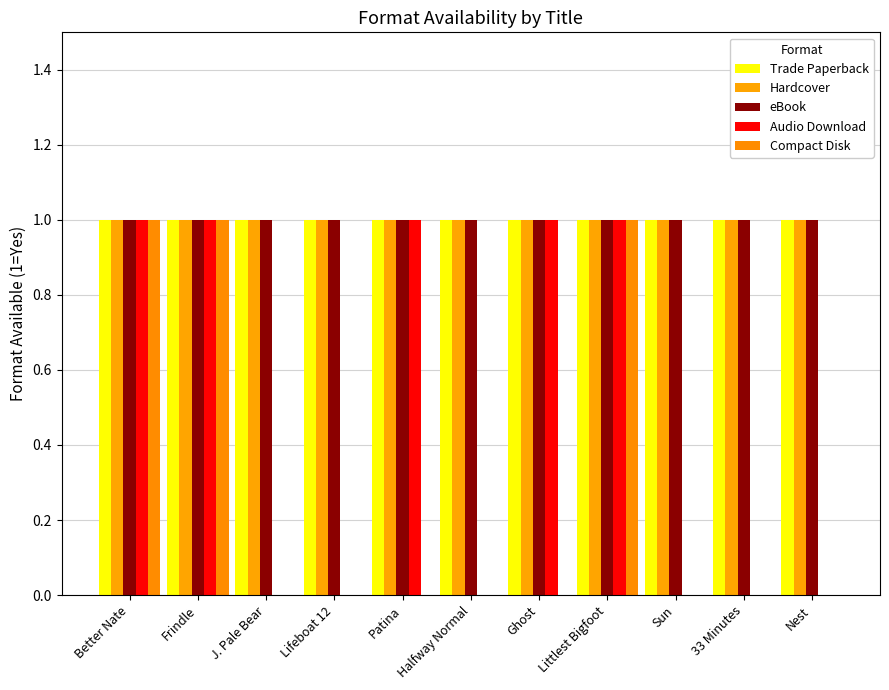

Which category has the lowest value across all series?

J. Pale Bear